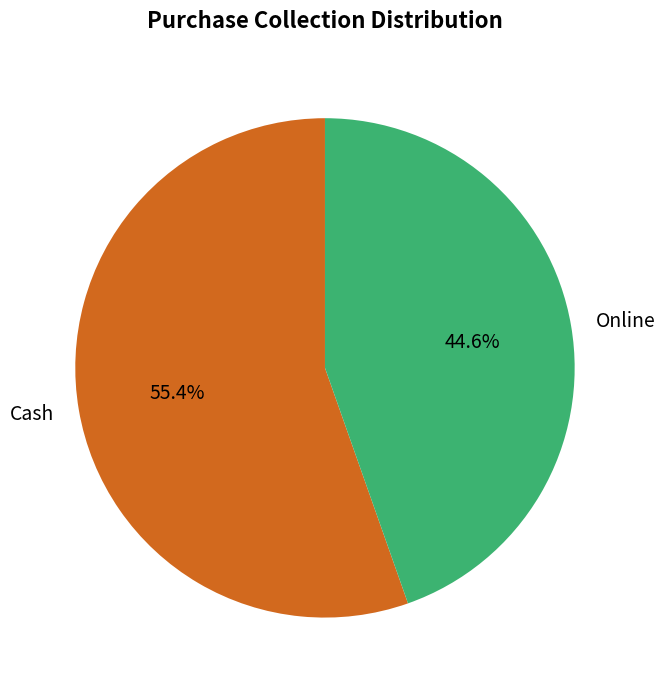

Which has a higher value, Online or Cash?

Cash